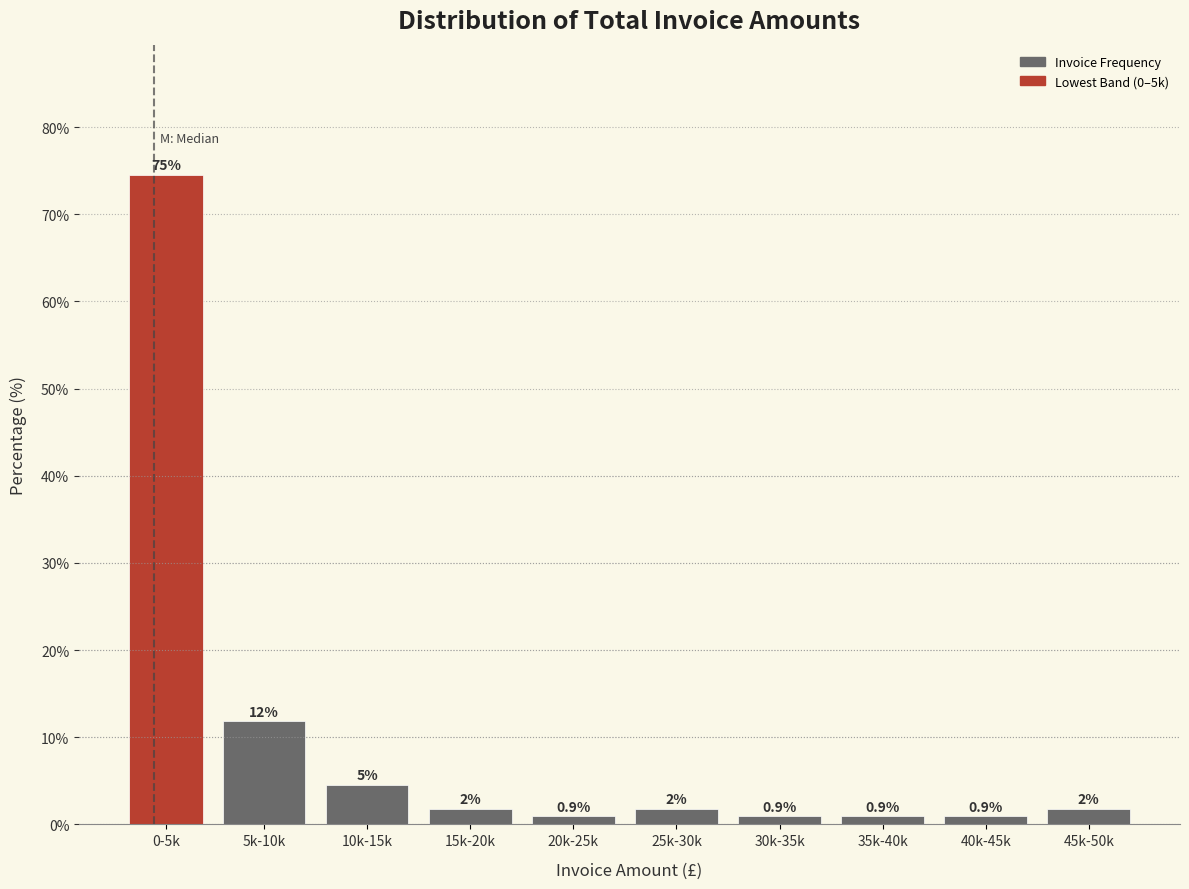

How many bars are there in total?

10